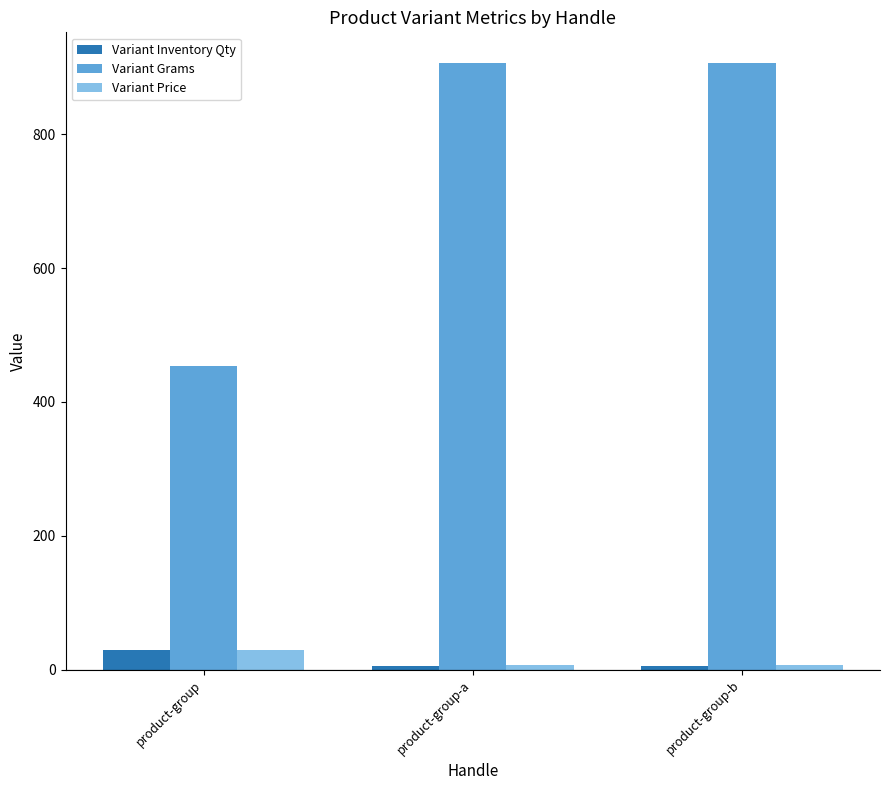

True or false: Variant Grams has a value of 295.6 at product-group-b.

False